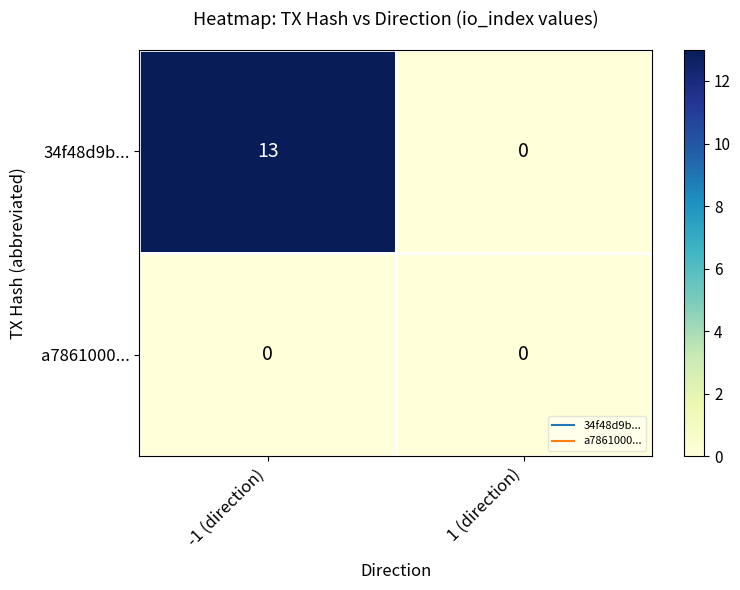

Which label corresponds to the largest value in the chart?

-1 (direction)